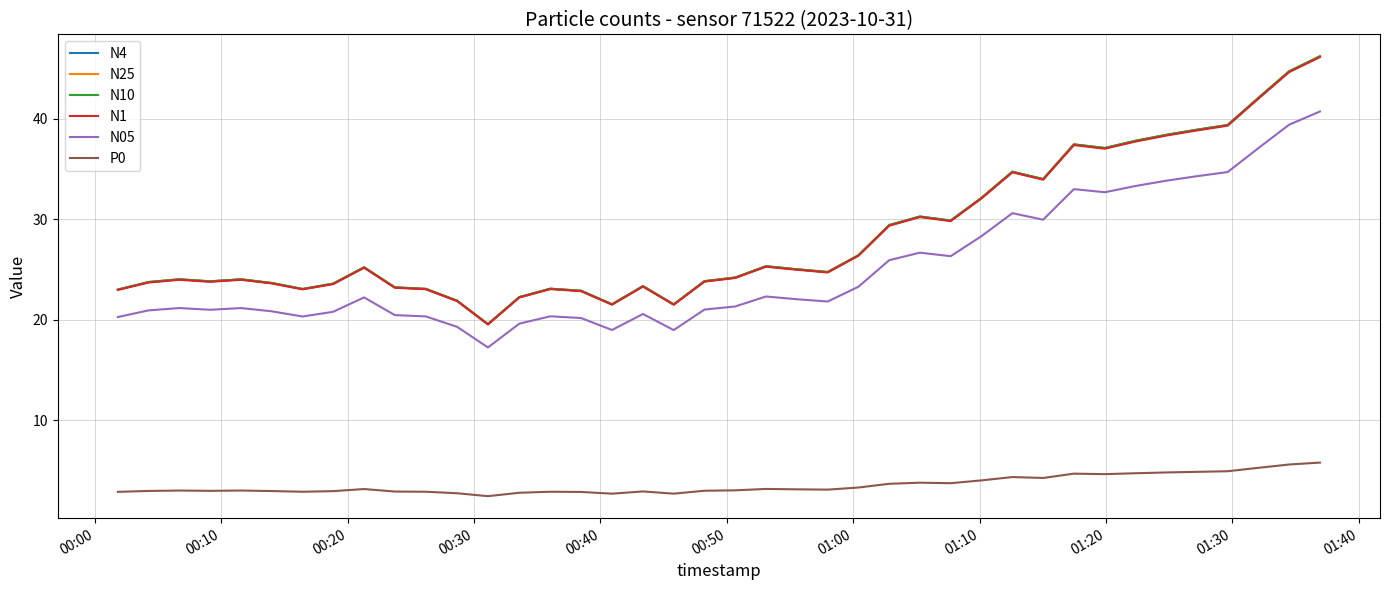

What is the lowest value of the P0 series?

2.5